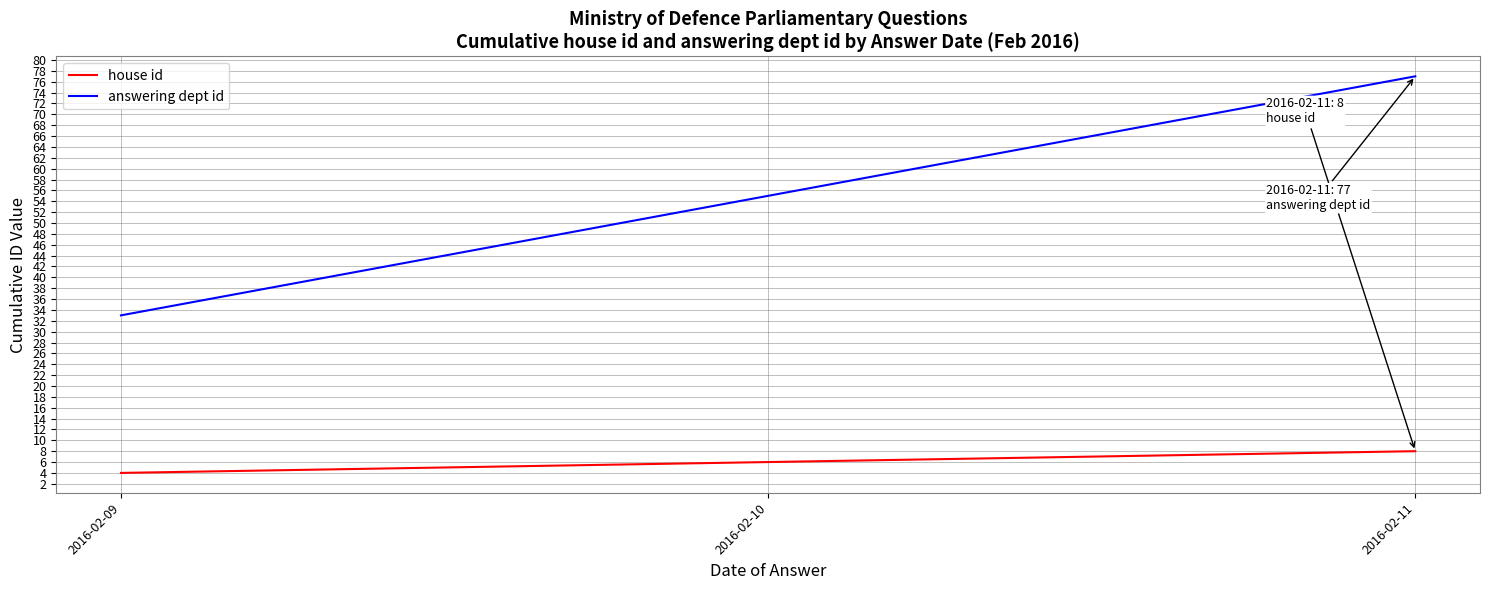

True or false: house id has a value of 2 at 2016-02-11.

False